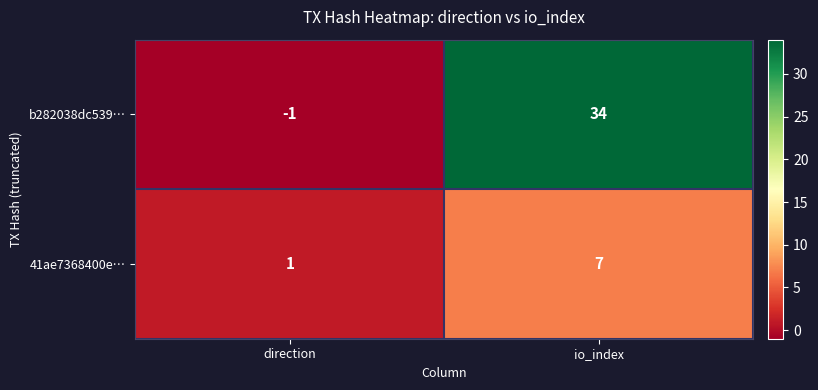

Which series changed the most between direction and io_index?

b282038dc539…